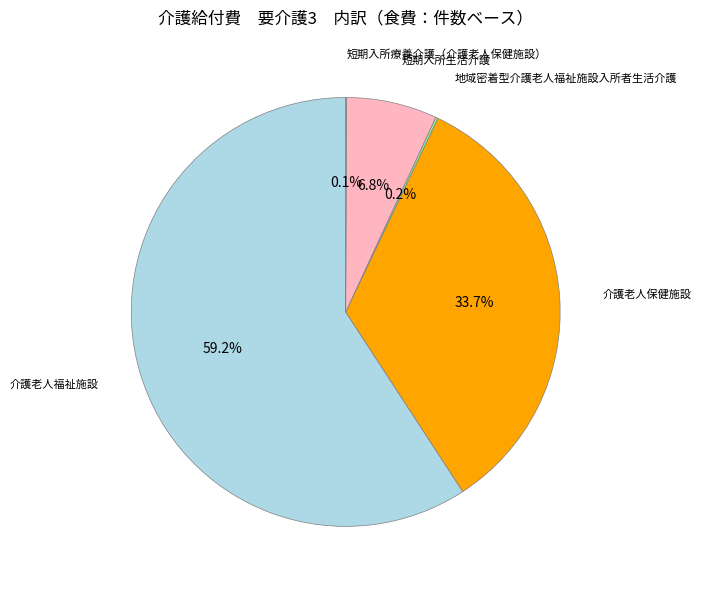

To the nearest percent, what is the average slice percentage?

20%